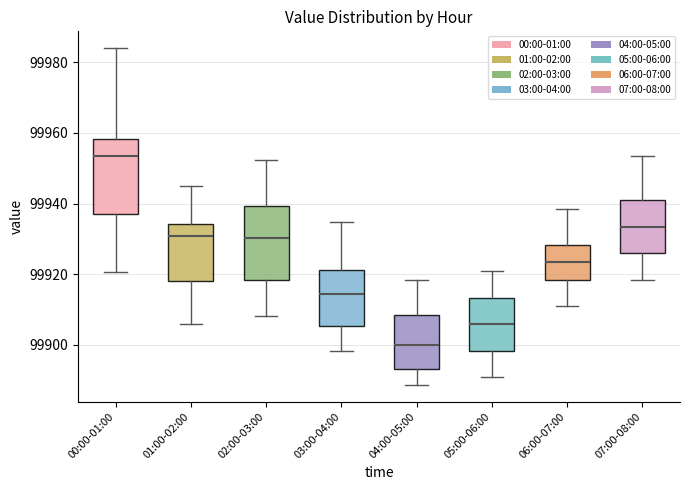

Which box's median line is the lowest?

04:00-05:00